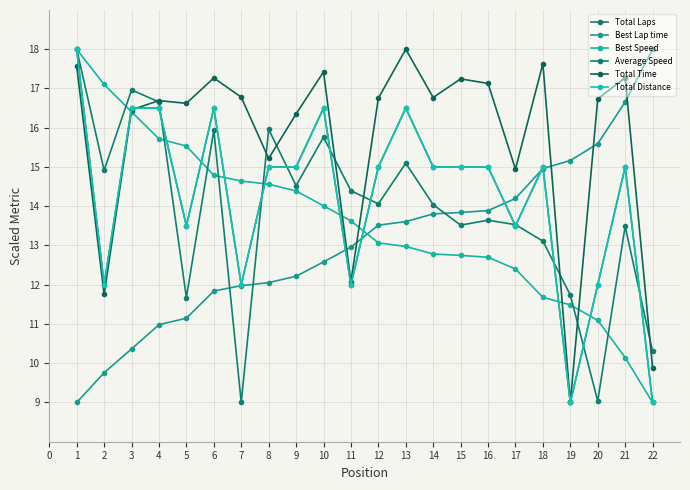

The value of Best Lap time at 16 is 13.9. True or false?

True